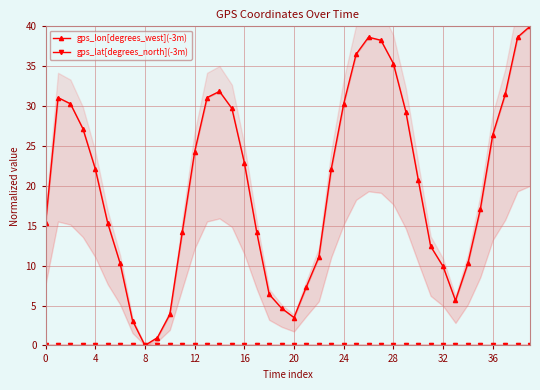

At how many categories does at least one series exceed 3?

38